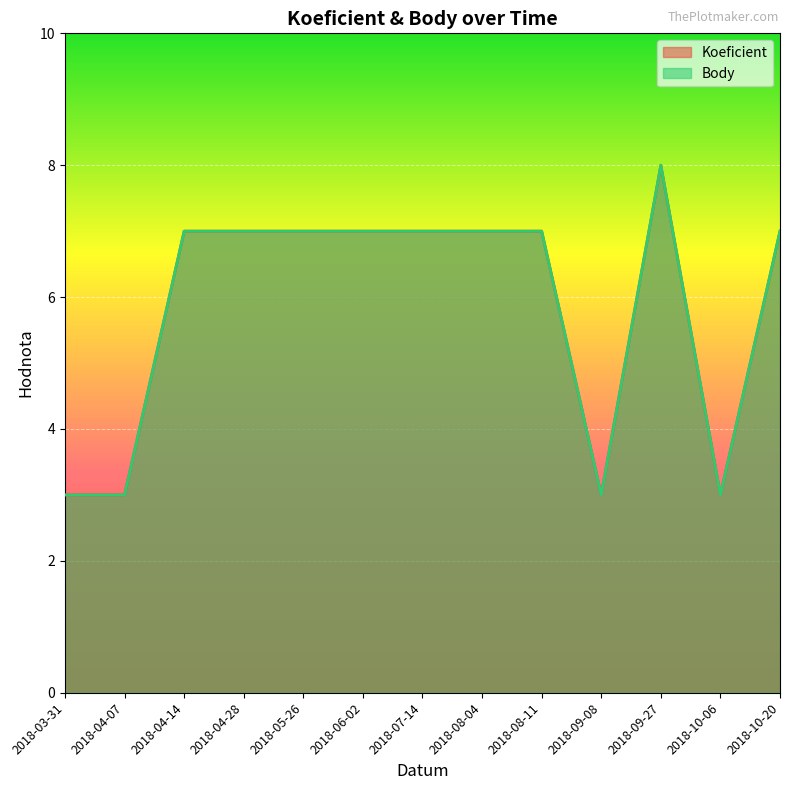

Which category has the highest value in the Koeficient series?

2018-09-27